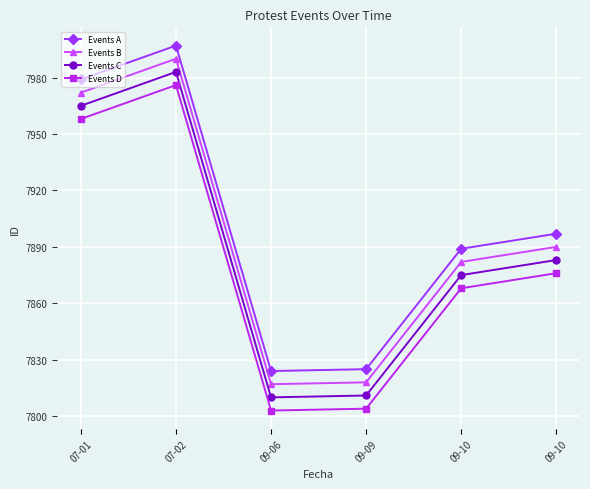

Which category has the highest value in the Events A series?

07-02